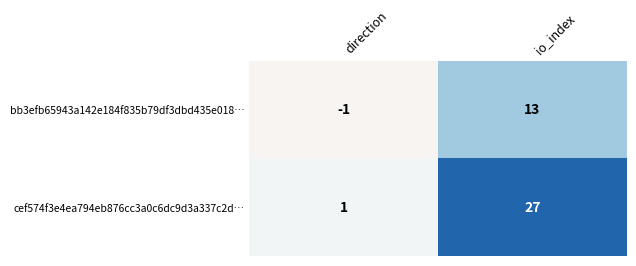

Between direction and io_index, which series saw the biggest shift?

cef574f3e4ea794eb876cc3a0c6dc9d3a337c2d…